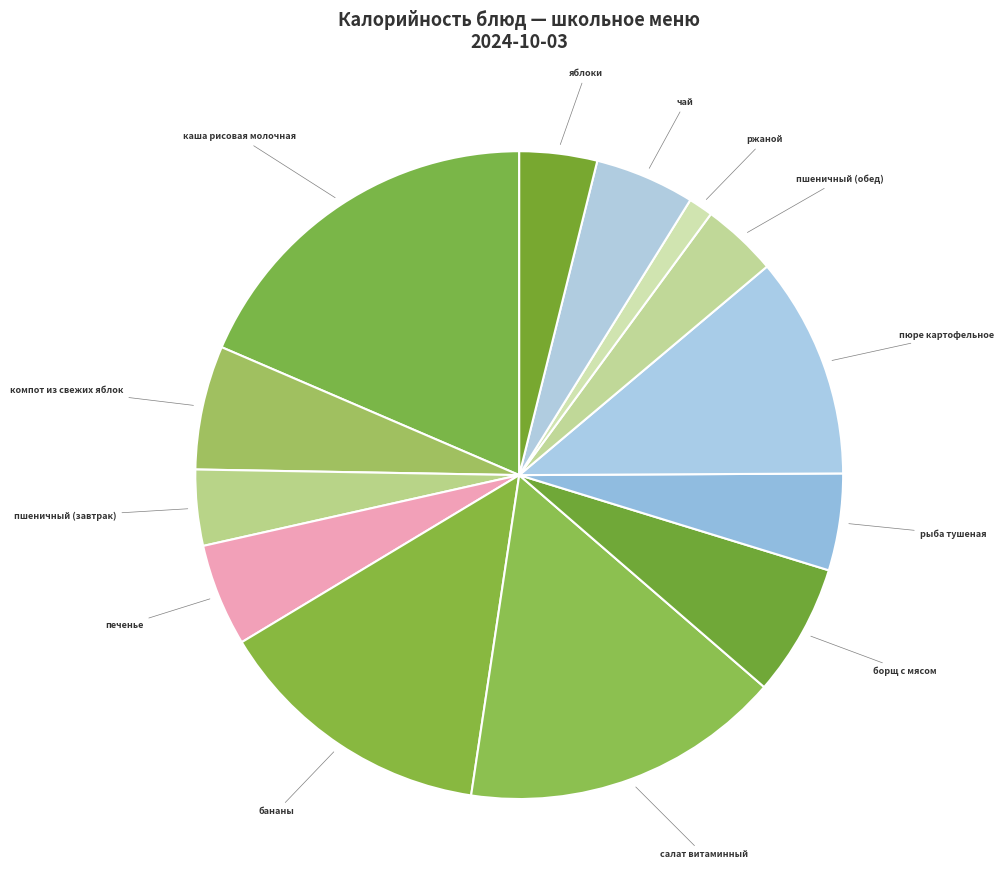

Do бананы and каша рисовая молочная together represent more than half of the pie?

No